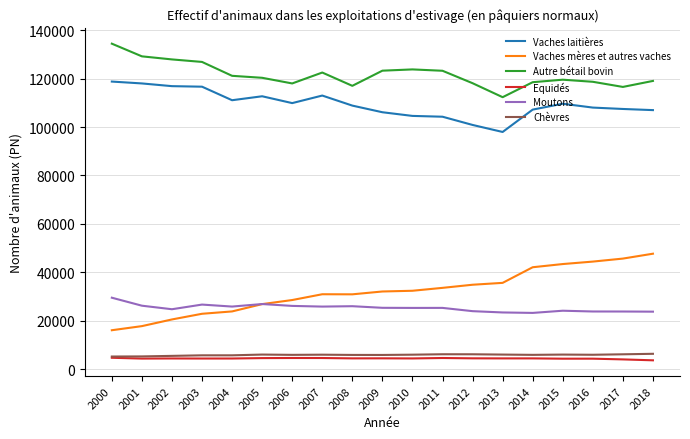

Rank the series at 2003 from lowest to highest value.

Equidés, Chèvres, Vaches mères et autres vaches, Moutons, Vaches laitières, Autre bétail bovin